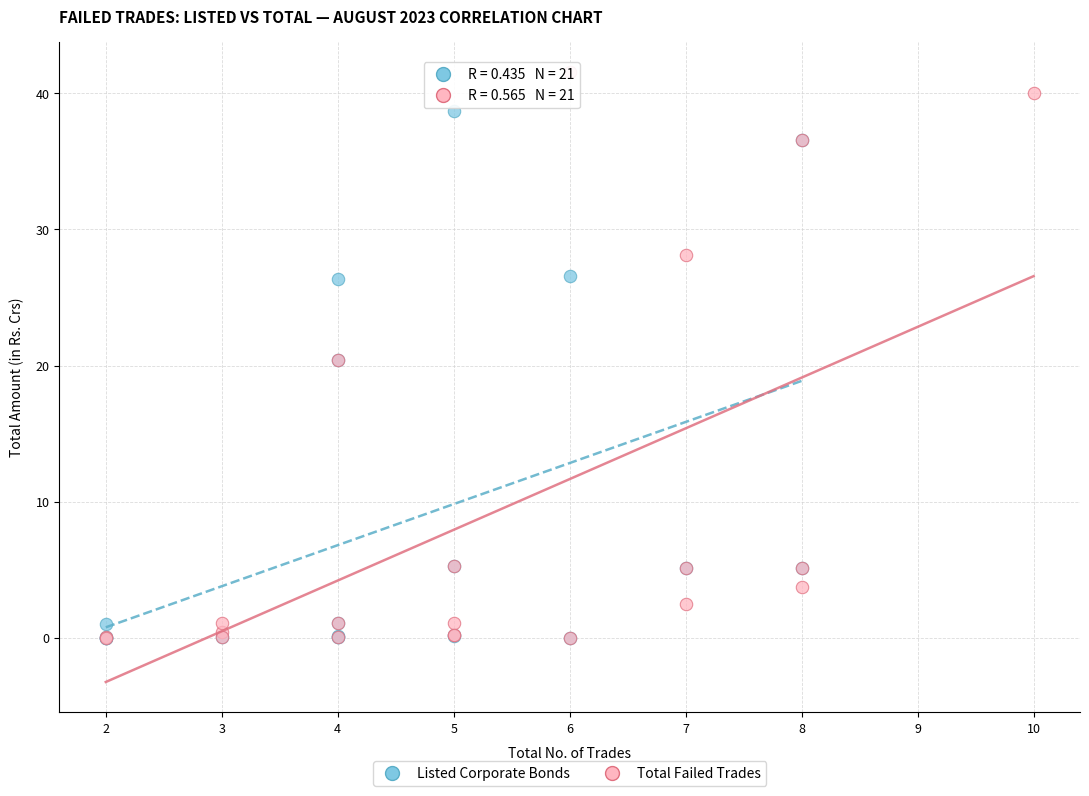

Which series has the widest spread of Y values?

Total Failed Trades